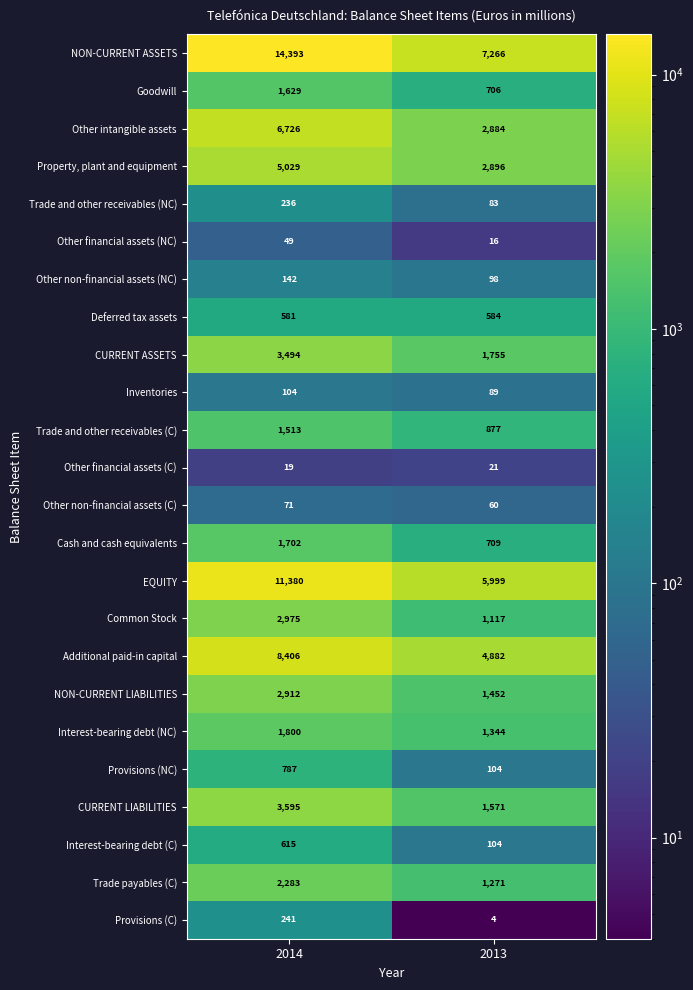

At 2014, list the series in order from smallest to largest.

Other financial assets (C), Other financial assets (NC), Other non-financial assets (C), Inventories, Other non-financial assets (NC), Trade and other receivables (NC), Provisions (C), Deferred tax assets, Interest-bearing debt (C), Provisions (NC), Trade and other receivables (C), Goodwill, Cash and cash equivalents, Interest-bearing debt (NC), Trade payables (C), NON-CURRENT LIABILITIES, Common Stock, CURRENT ASSETS, CURRENT LIABILITIES, Property, plant and equipment, Other intangible assets, Additional paid-in capital, EQUITY, NON-CURRENT ASSETS